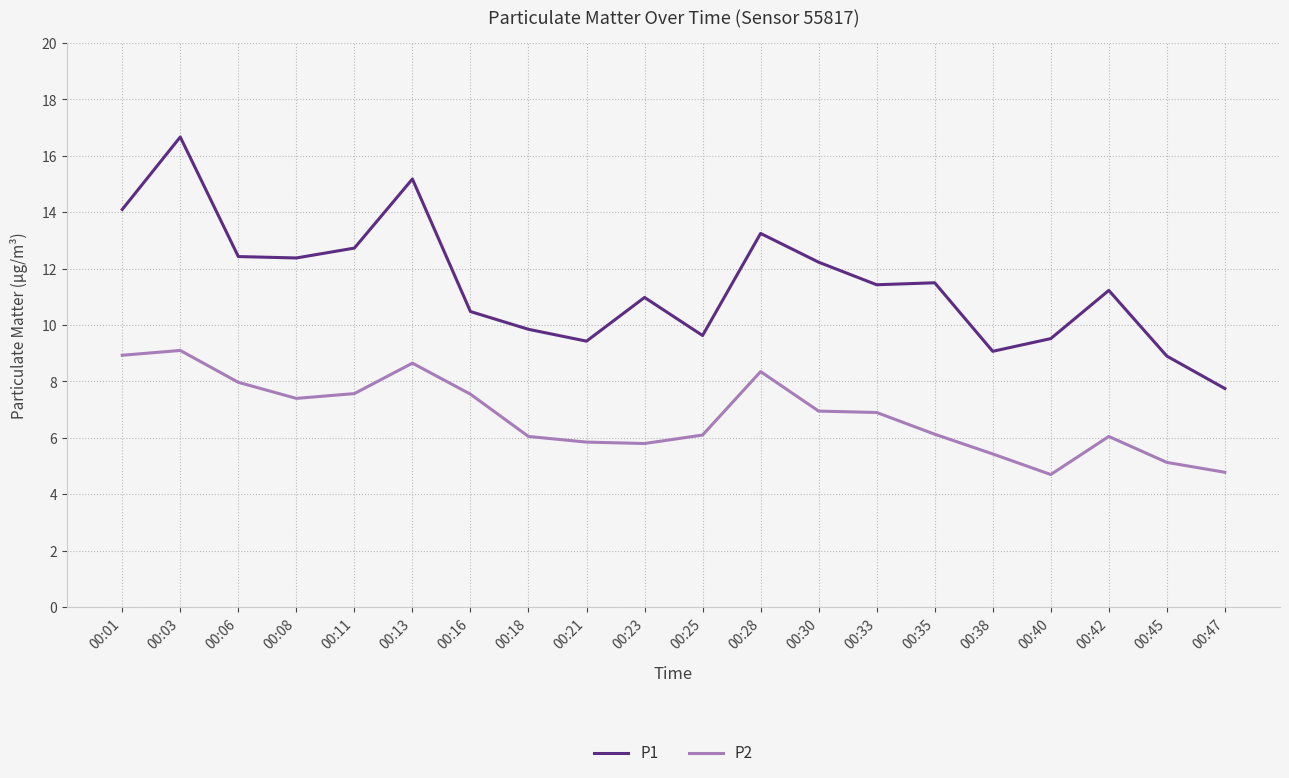

Rank the series at 00:06 from highest to lowest value.

P1, P2